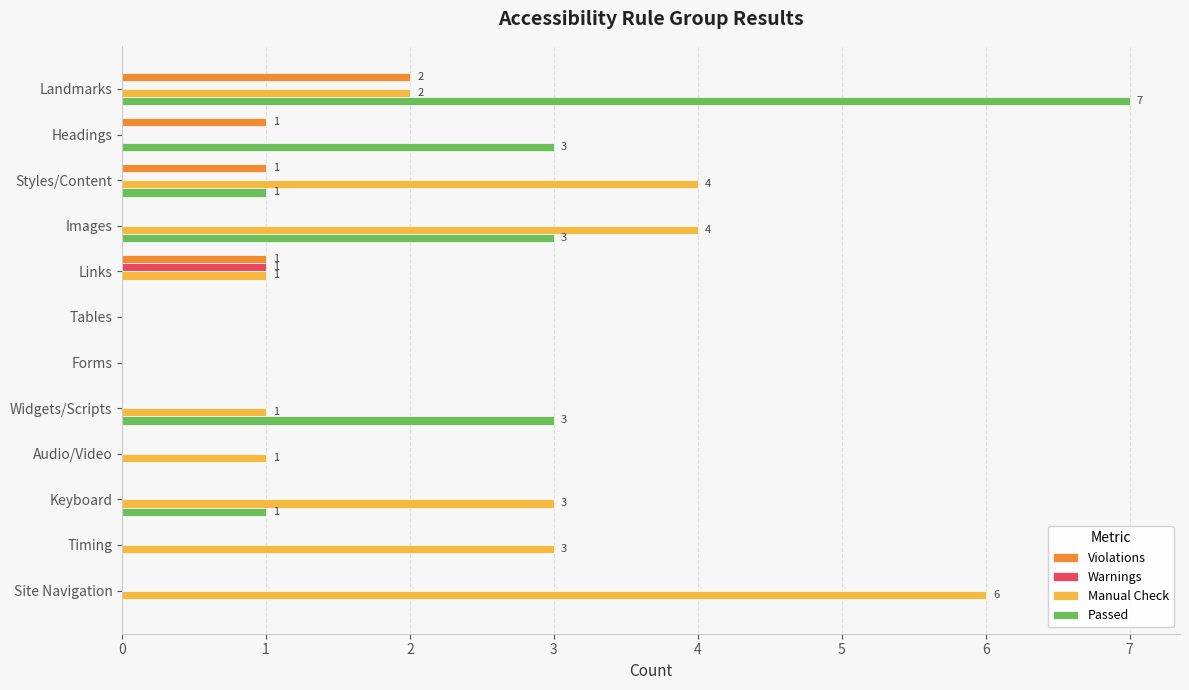

The Violations series shows 0 at Widgets/Scripts. True or false?

True